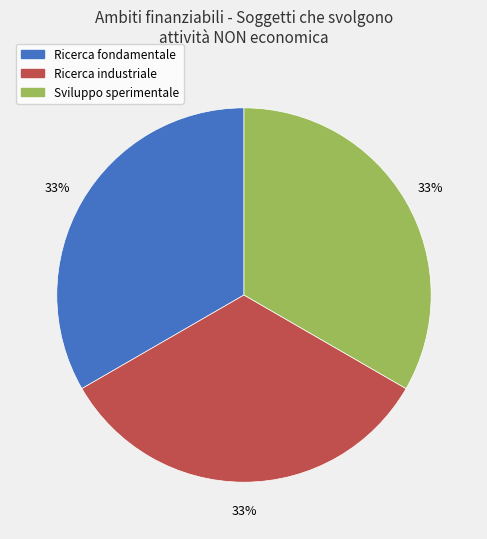

Does any single category account for the majority?

No